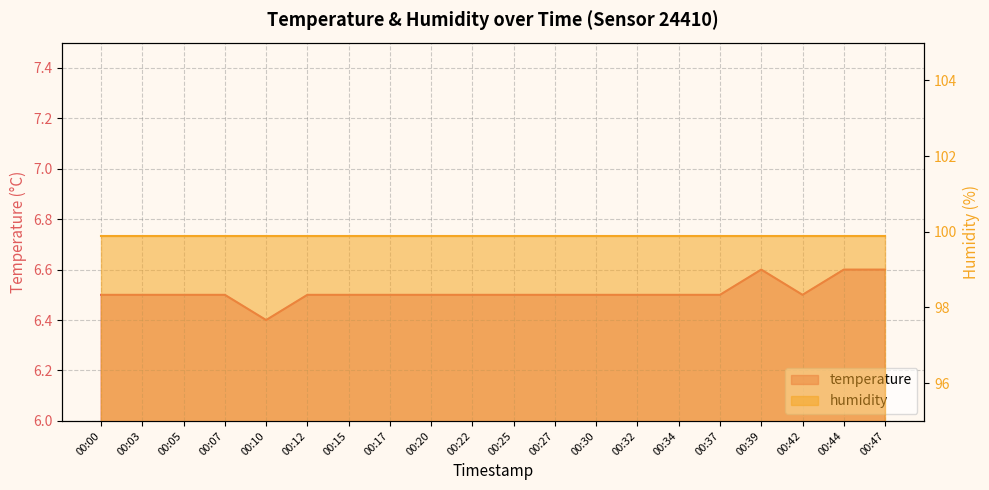

What is the average value?

6.5